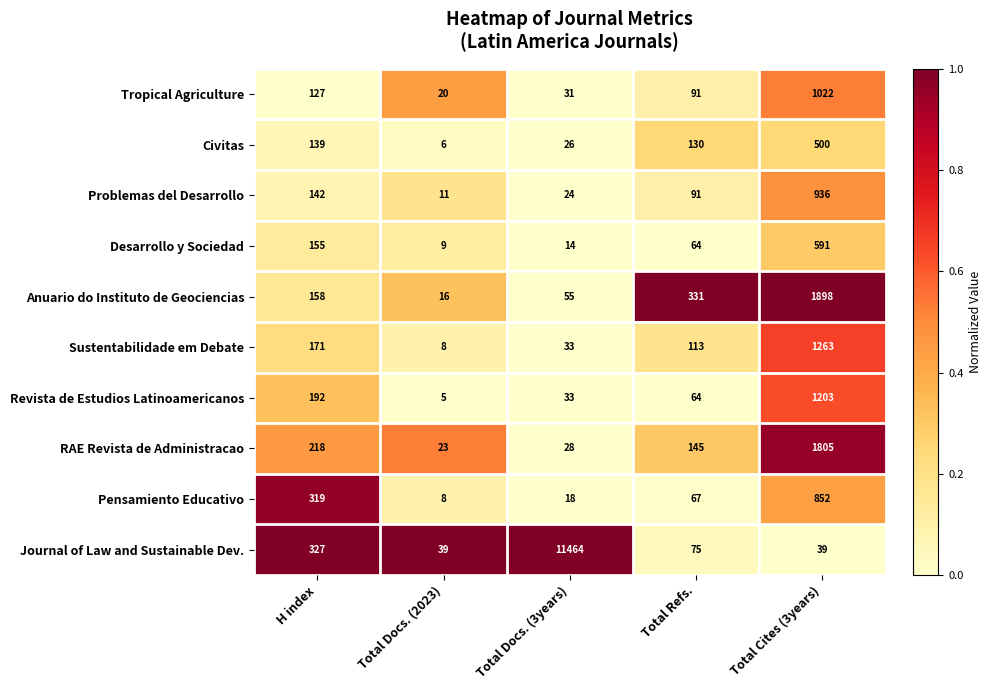

The value of Pensamiento Educativo at Total Cites (3years) is 1442. True or false?

False